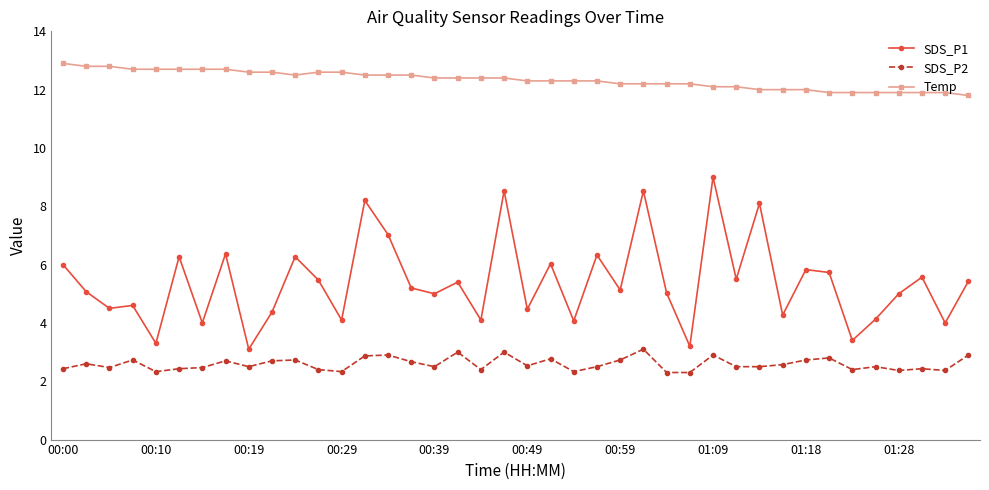

What is the highest value of the SDS_P2 series?

3.1